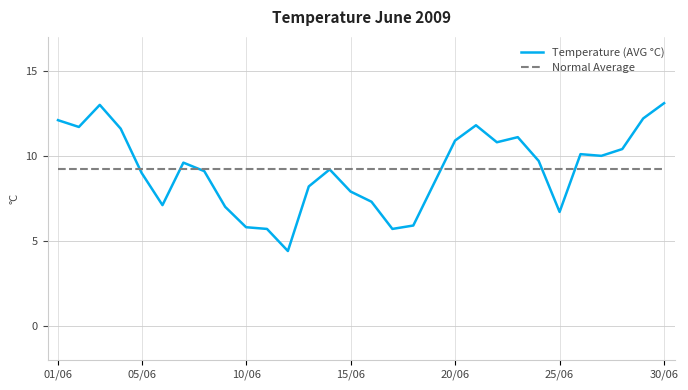

What is the greatest value displayed?

13.1